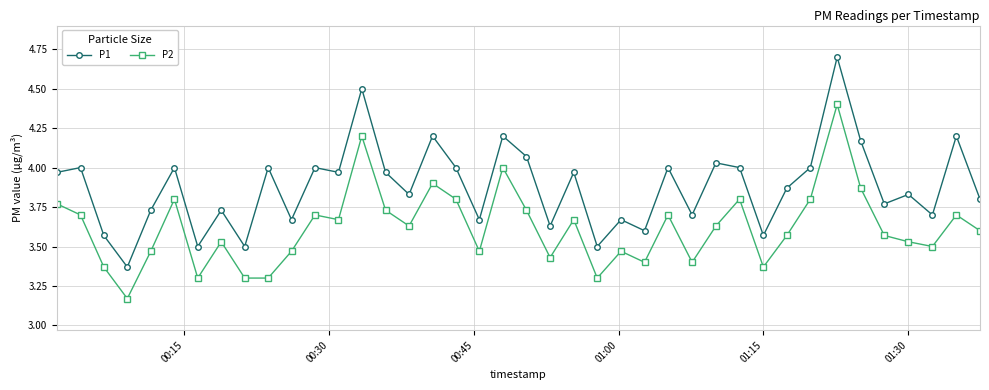

In P2, how many points are higher than both neighbors (excluding endpoints)?

12